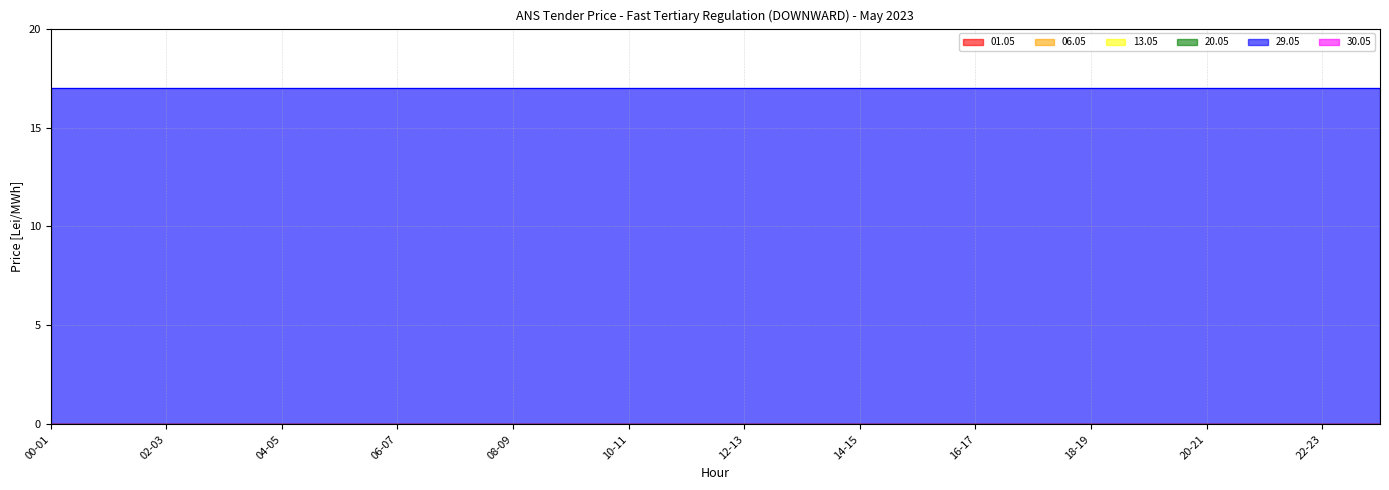

Rank the categories by 20.05 value from lowest to highest.

00-01, 01-02, 02-03, 03-04, 04-05, 05-06, 06-07, 07-08, 08-09, 09-10, 10-11, 11-12, 12-13, 13-14, 14-15, 15-16, 16-17, 17-18, 18-19, 19-20, 20-21, 21-22, 22-23, 23-24